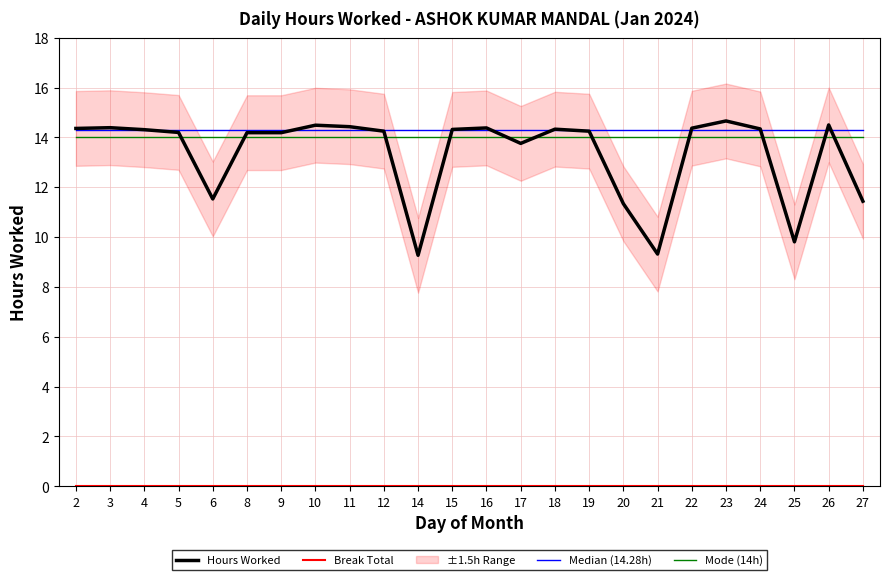

At how many categories does at least one series exceed 8?

24